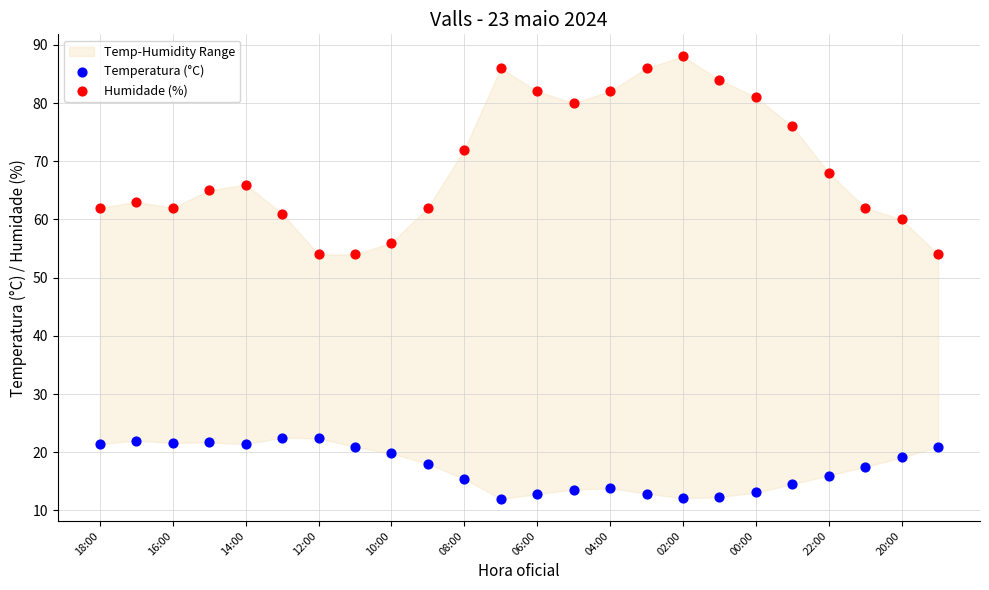

Which series contains the highest Y value?

Humidade (%)